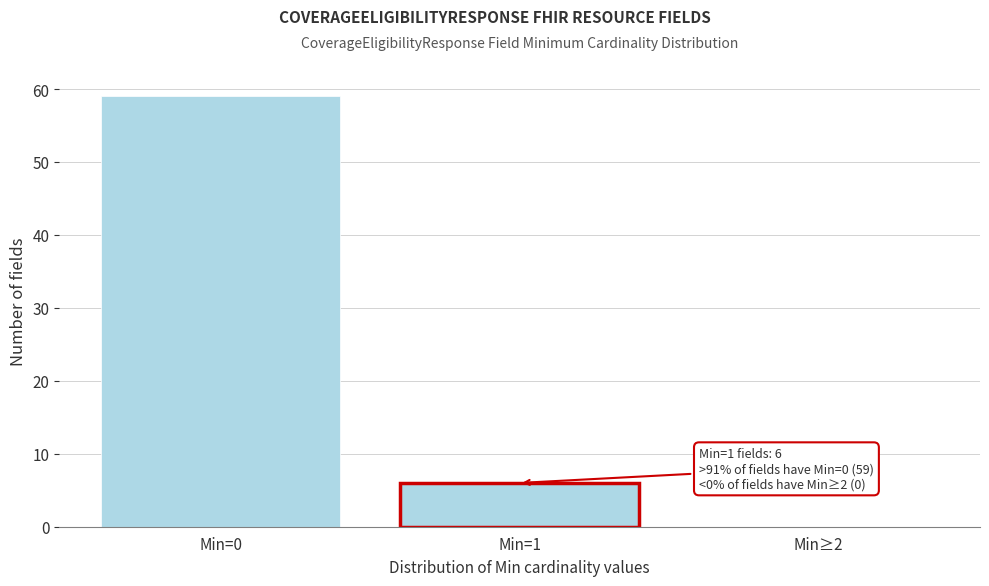

Reading right to left, transcribe all the data shown in this chart.

Min≥2=0	Min=1=6	Min=0=59